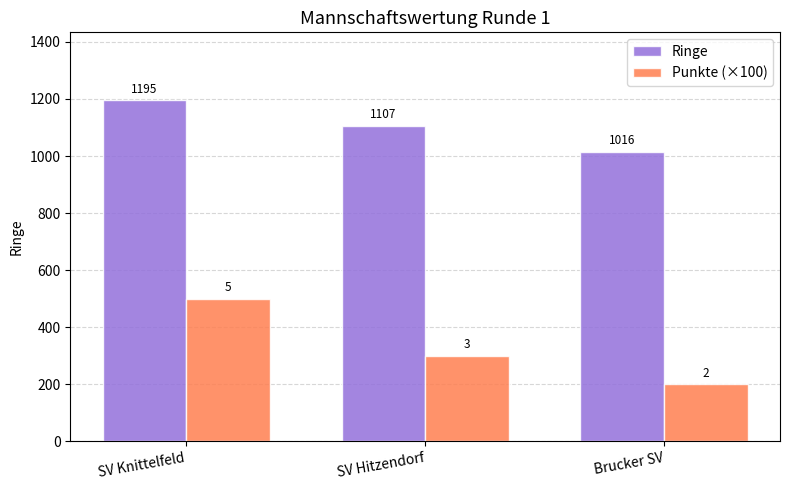

Are the bars horizontal?

No